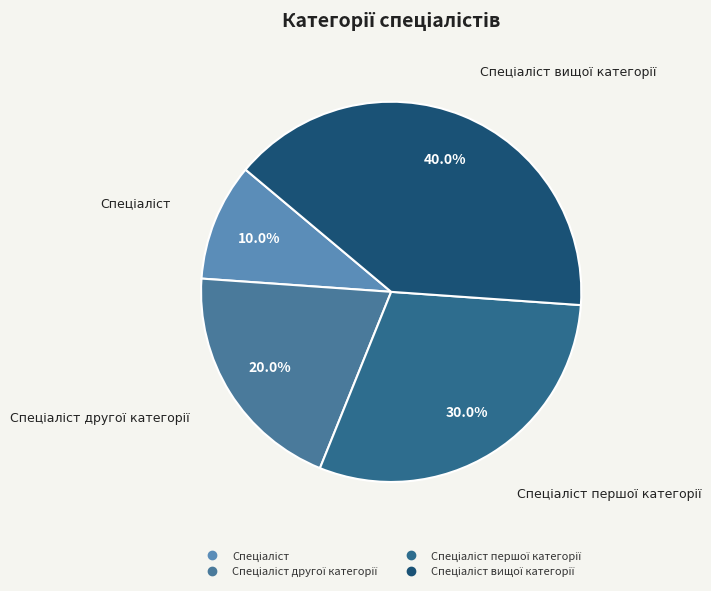

Count the number of slices in the pie.

4